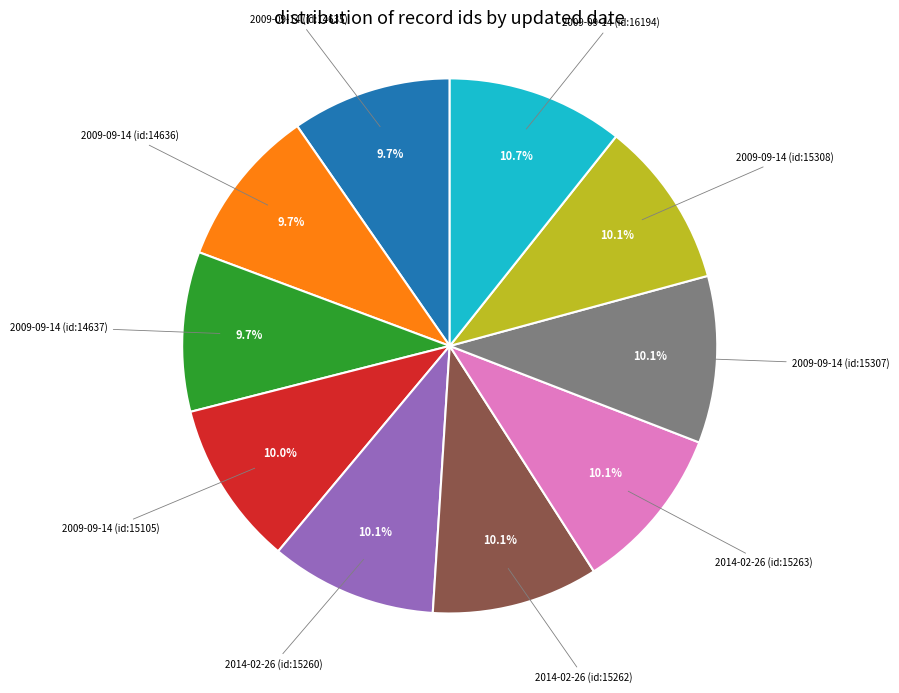

How many slices are in this pie chart?

10